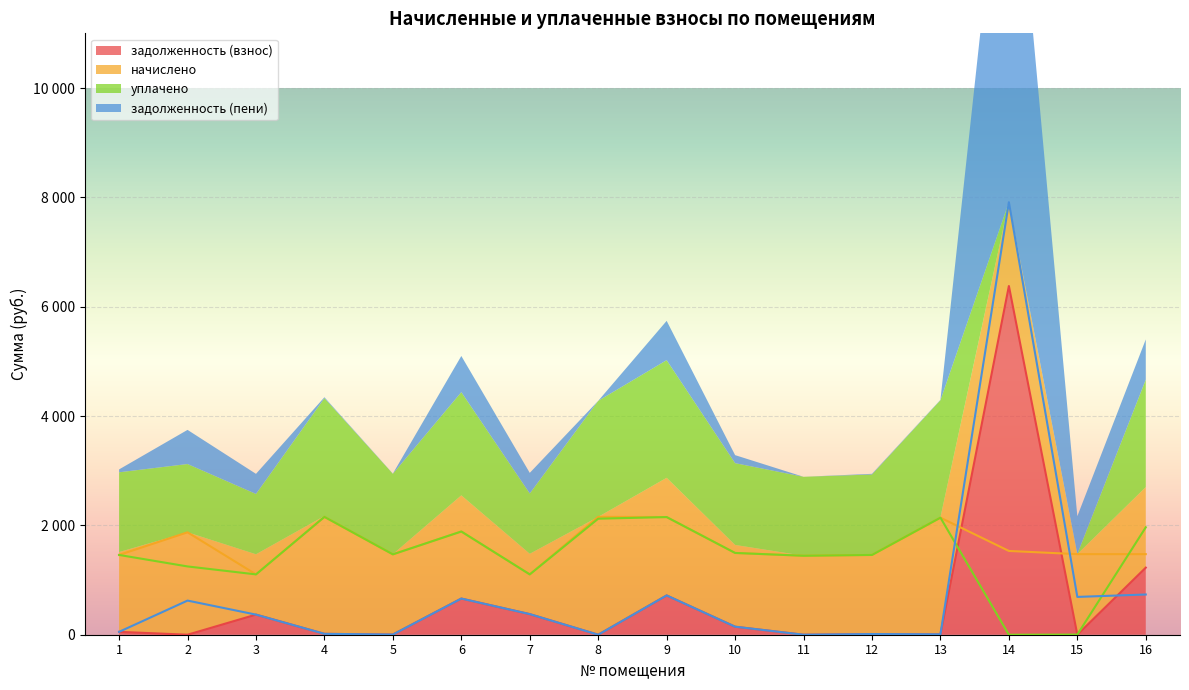

How many values in the задолженность (взнос) series exceed 52?

8